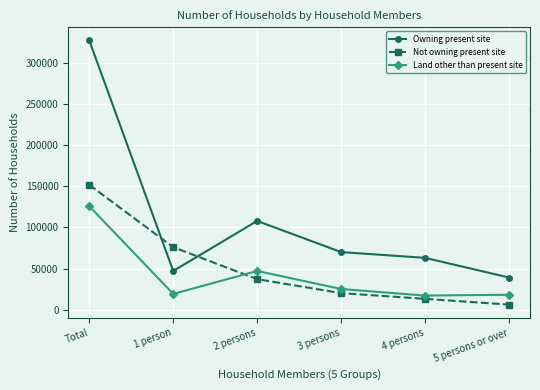

What position from the right is 1 person?

5